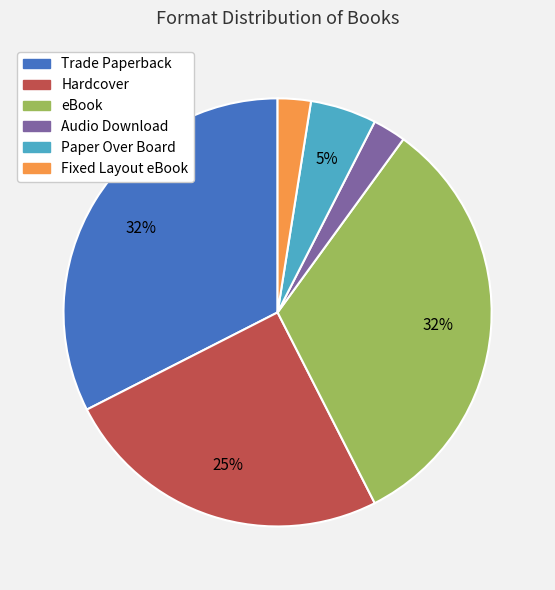

What percentage is the Paper Over Board slice, to the nearest percent?

5%